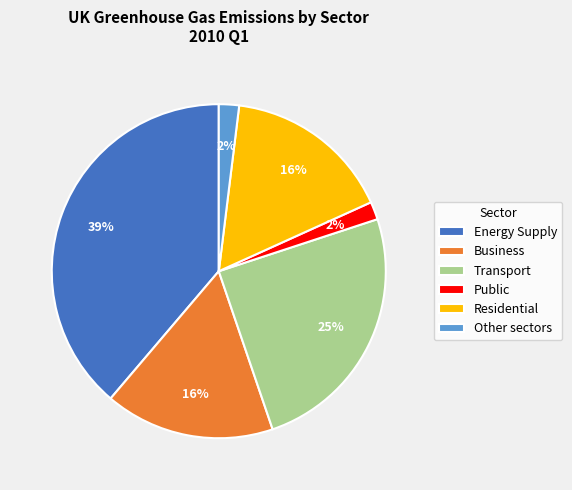

Does Other sectors represent more than half of the total?

No